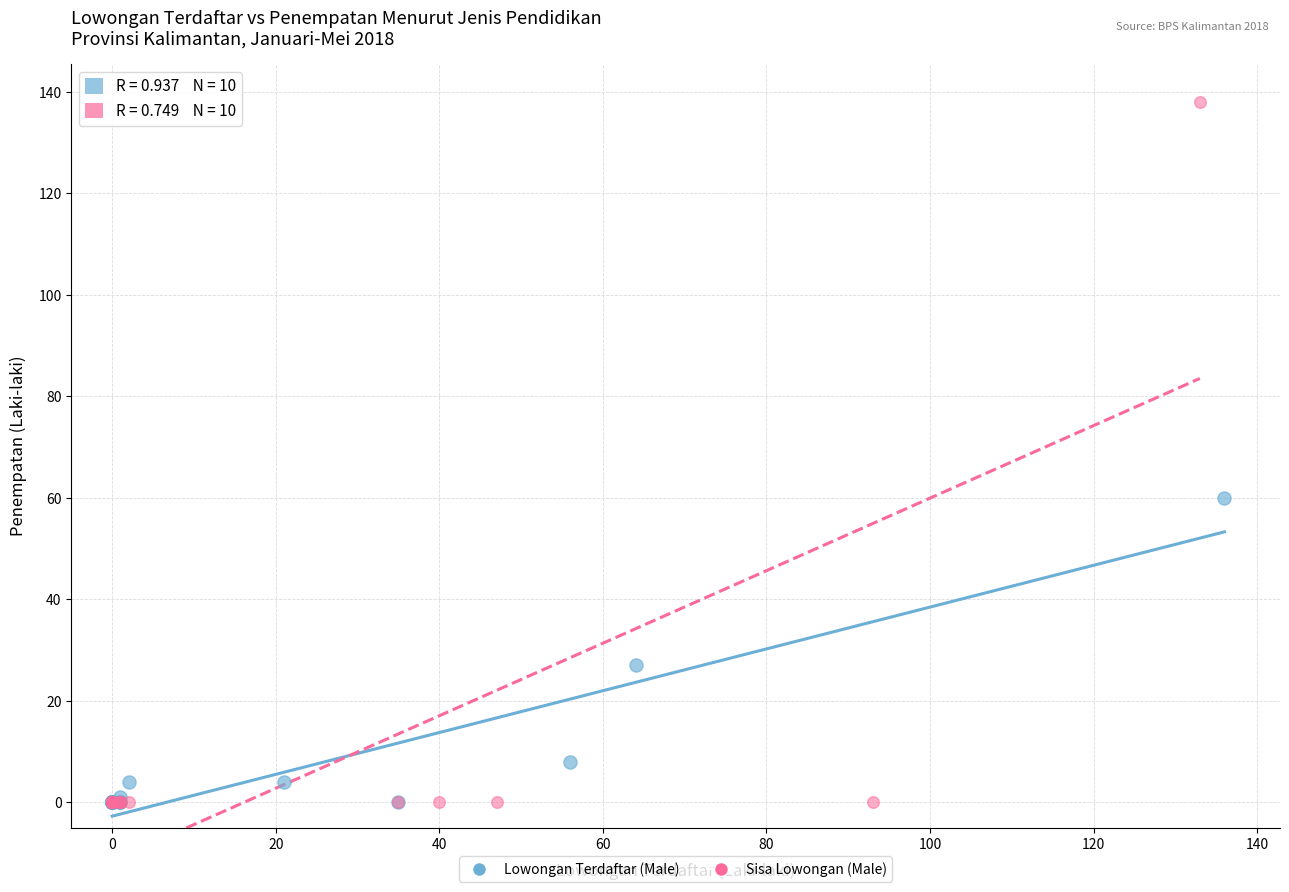

Which series contains the highest Y value?

Sisa Lowongan (Male)